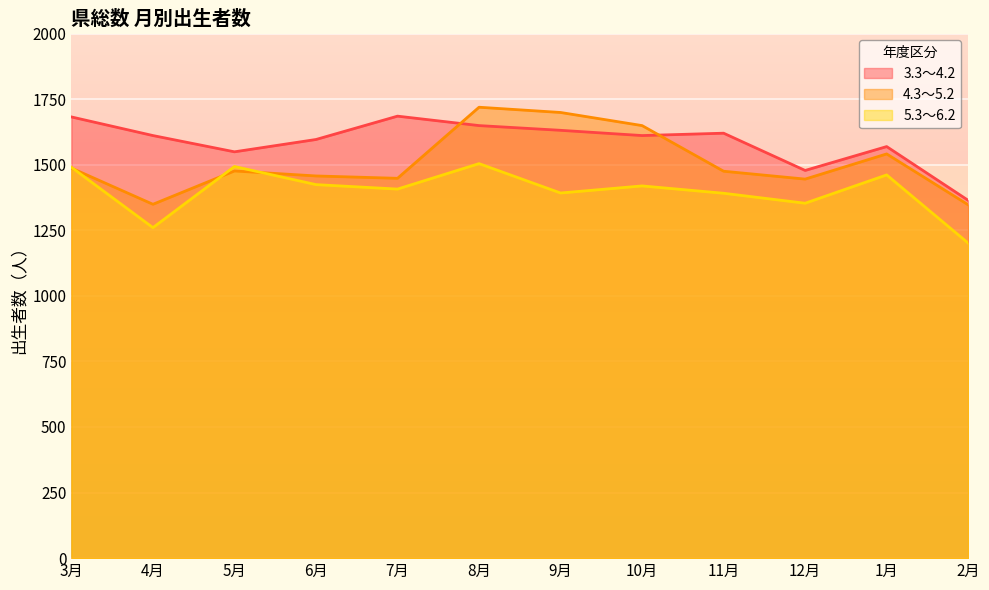

What is the difference between the maximum and second lowest values in the 4.3～5.2 series?

370